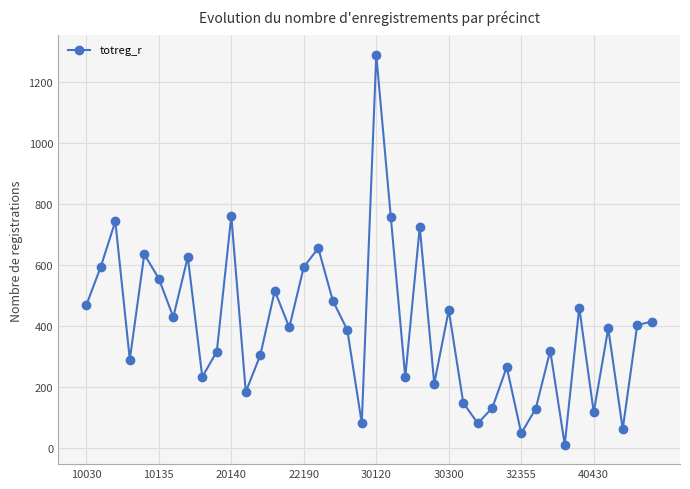

What is the maximum value shown in the chart?

1289